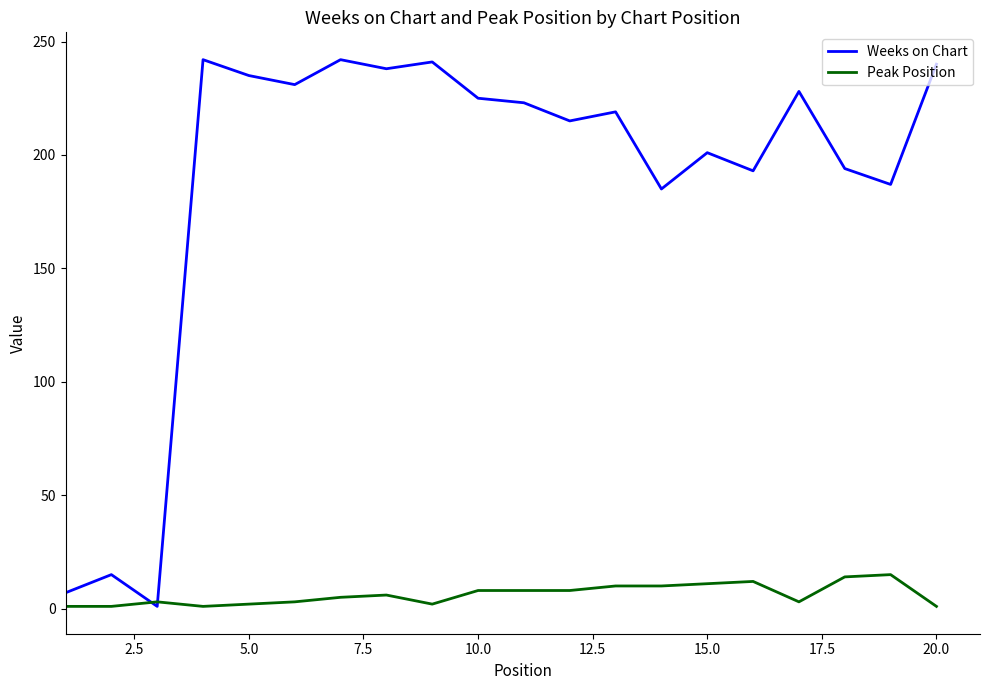

What are all the series names shown in the legend?

Weeks on Chart, Peak Position